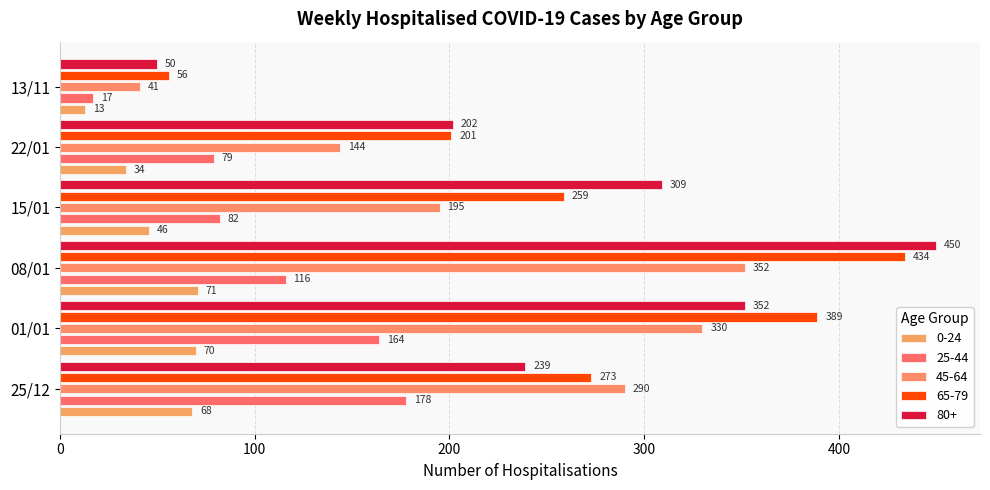

What is the maximum value for 25-44?

178